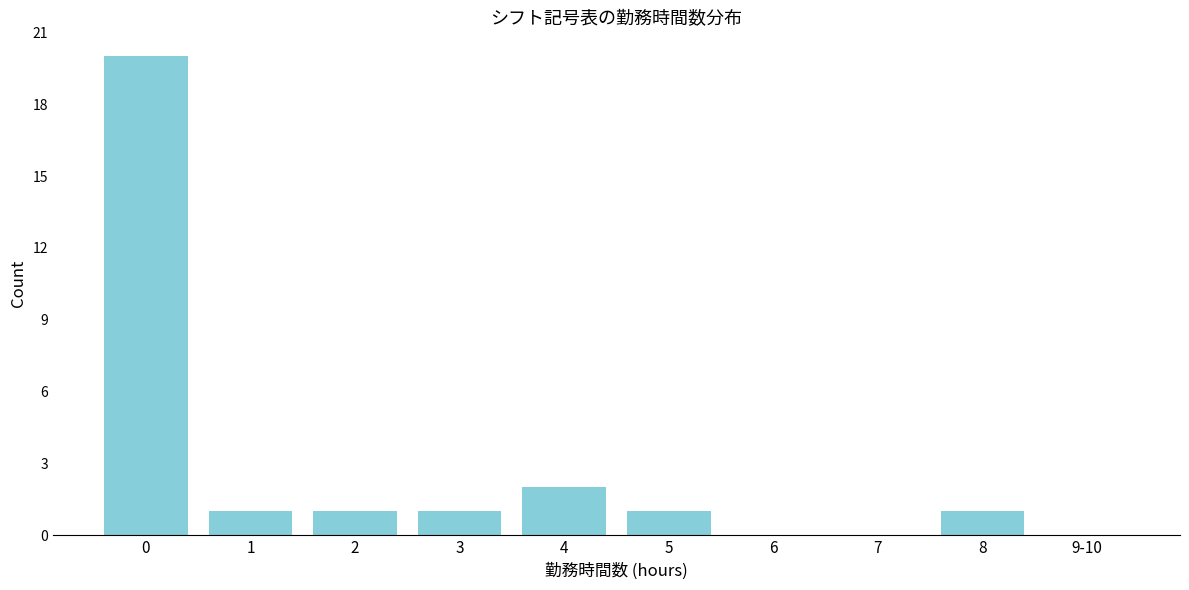

Reading right to left, transcribe all the data shown in this chart.

9-10=0	8=1	7=0	6=0	5=1	4=2	3=1	2=1	1=1	0=20